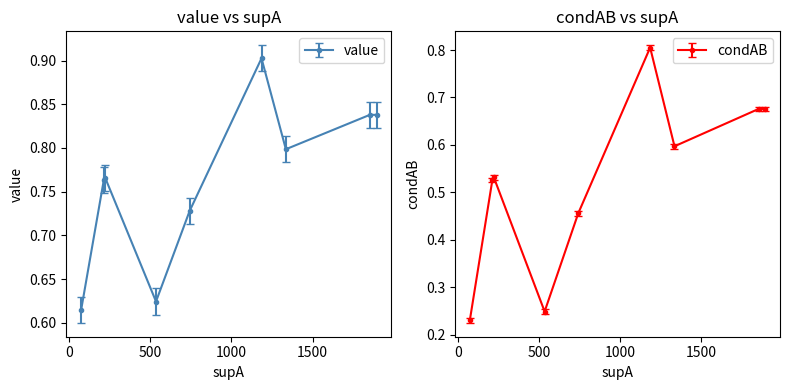

Rank the categories by value value from highest to lowest.

1185, 1853, 1894, 1335, 222, 213, 742, 535, 74